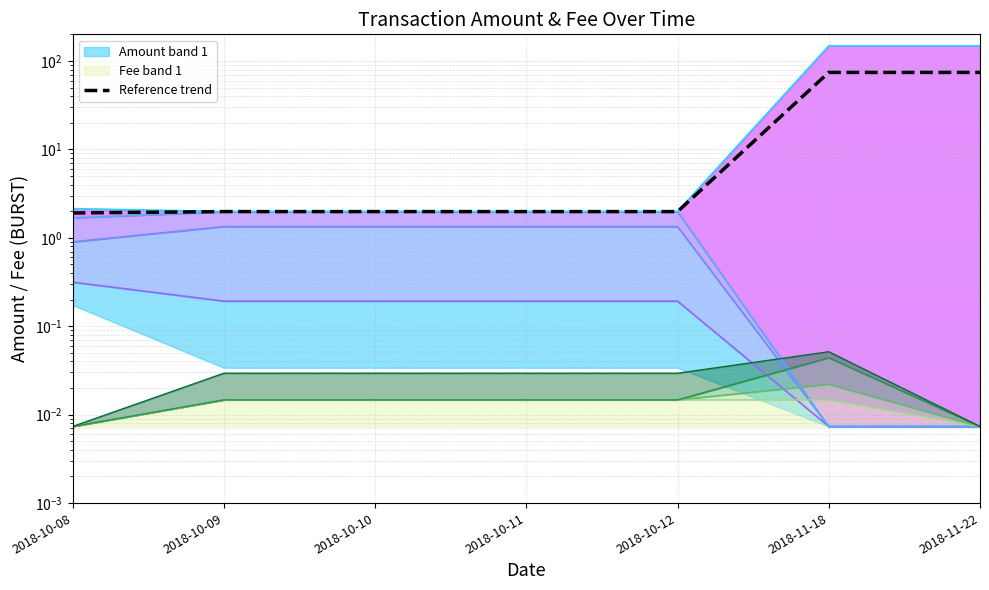

Does the chart have visible grid lines?

Yes